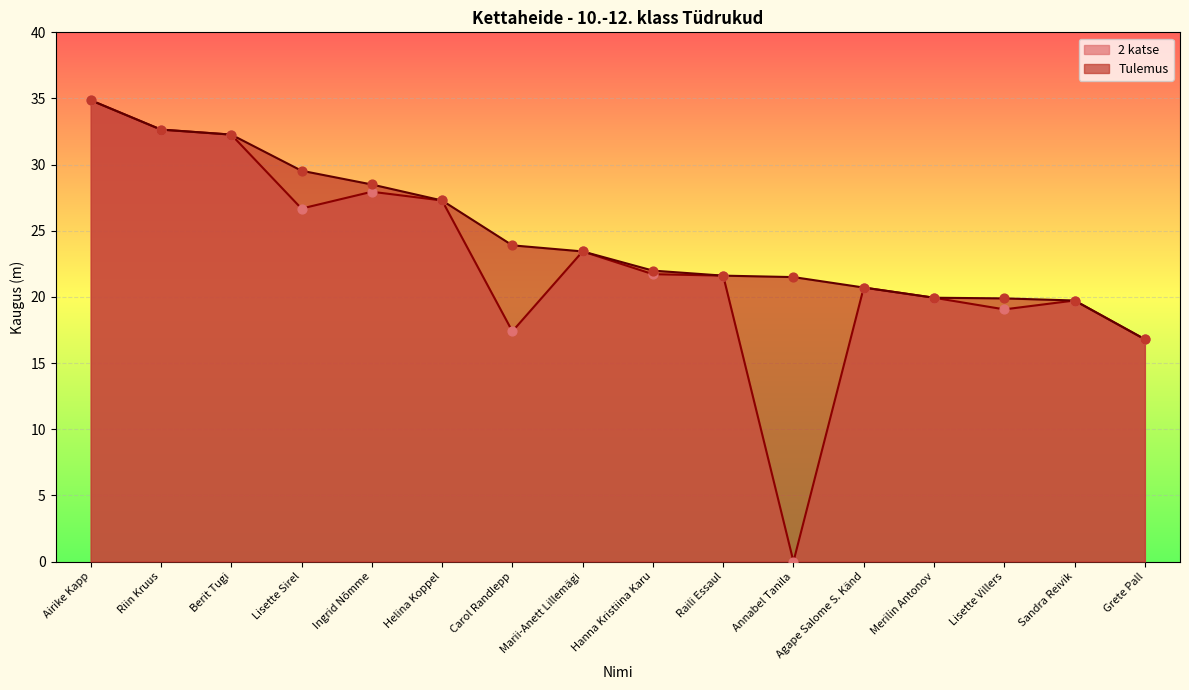

Is the value of 2 katse at Grete Pall greater than the value of Tulemus at Raili Essaul?

No